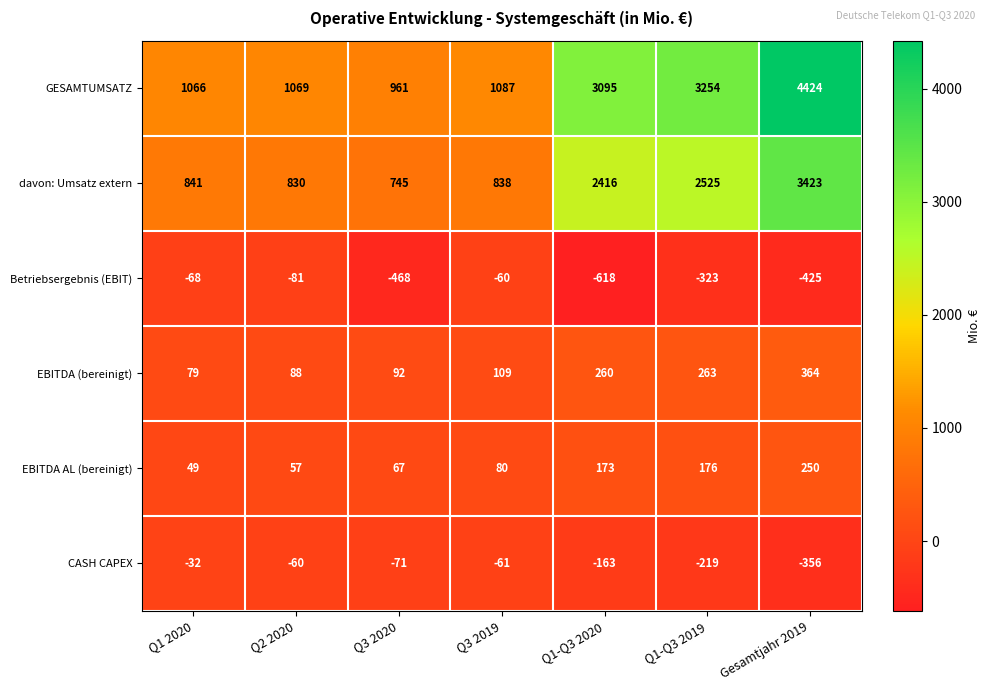

What is the sum of all Betriebsergebnis (EBIT) values?

-2043